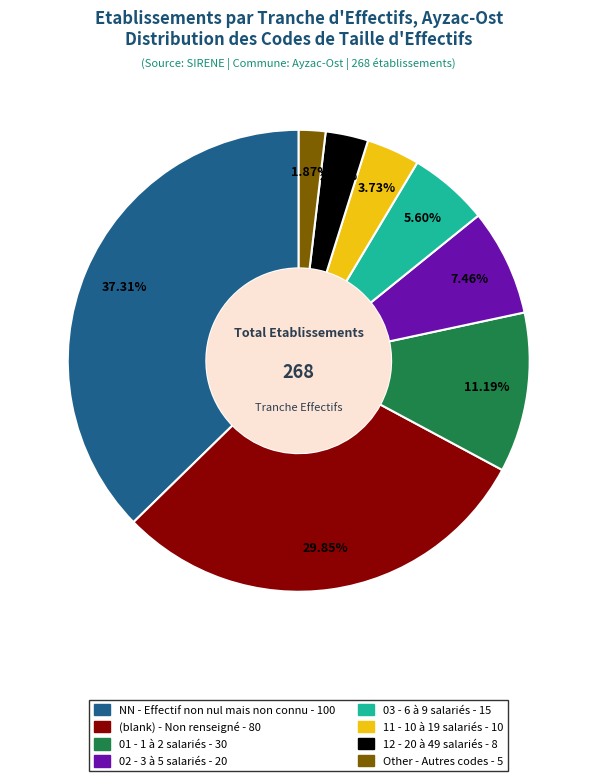

Does any single category account for the majority?

No